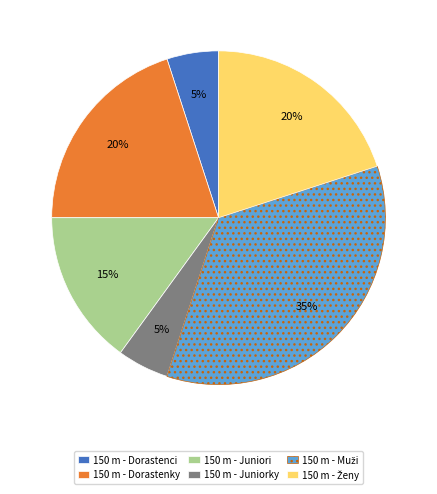

To the nearest percent, what percentage of the pie is 150 m - Dorastenky?

20%